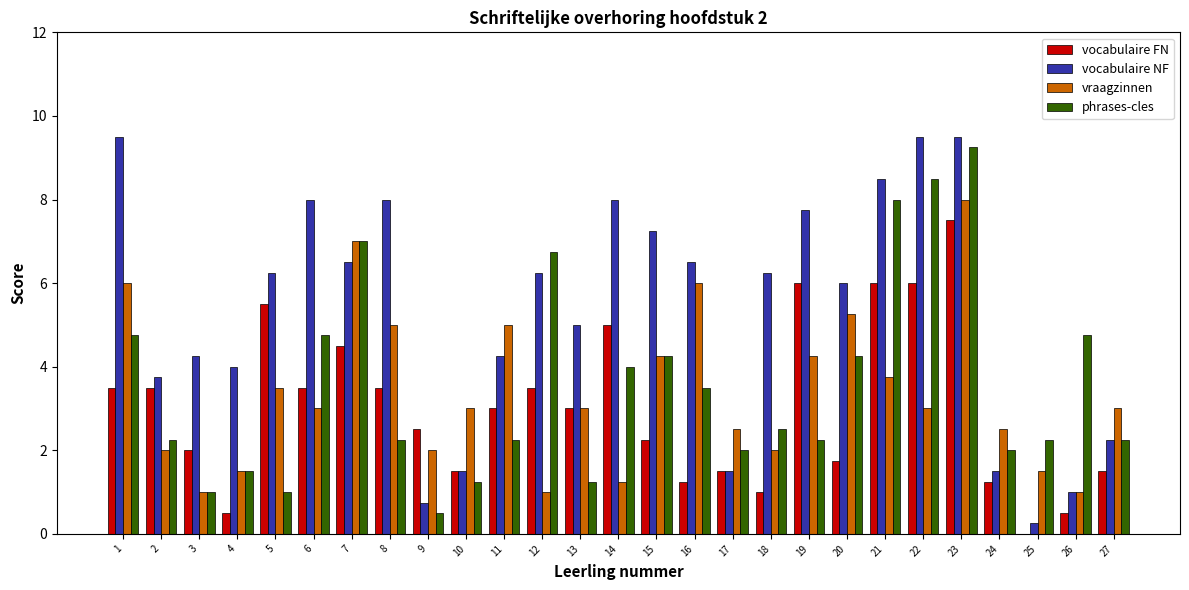

At which label does vraagzinnen first exceed 3?

1